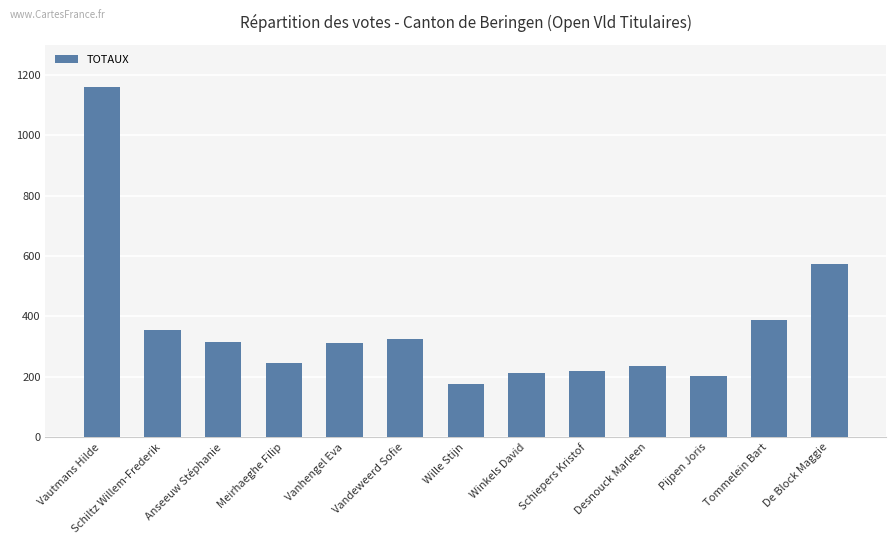

What is the change in value from Schiltz Willem-Frederik to Pijpen Joris?

-154